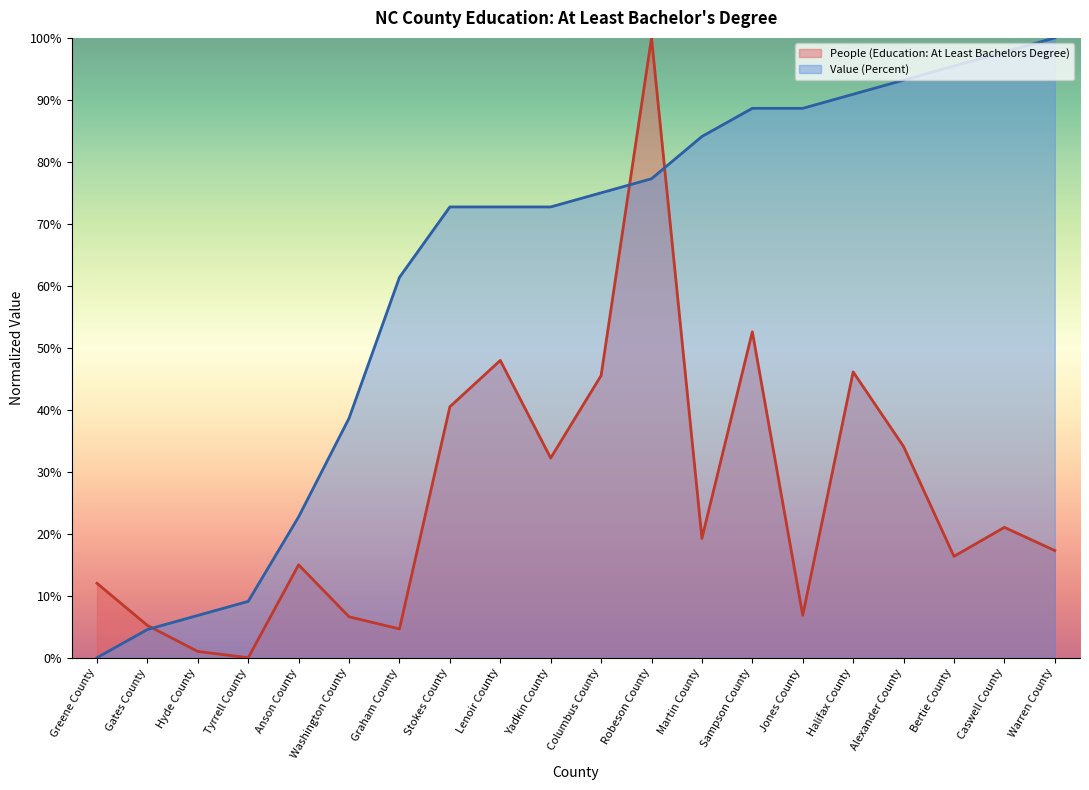

The People (Education: At Least Bachelors Degree) series shows 16.4 at Bertie County. True or false?

True